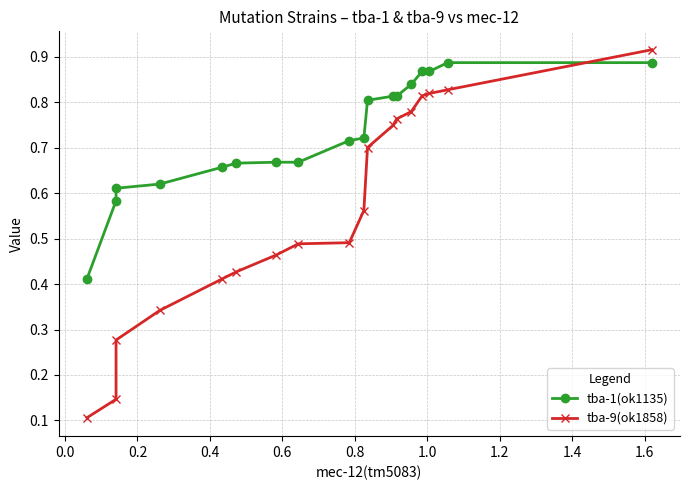

True or false: tba-9(ok1858) and tba-1(ok1135) cross at least once.

True